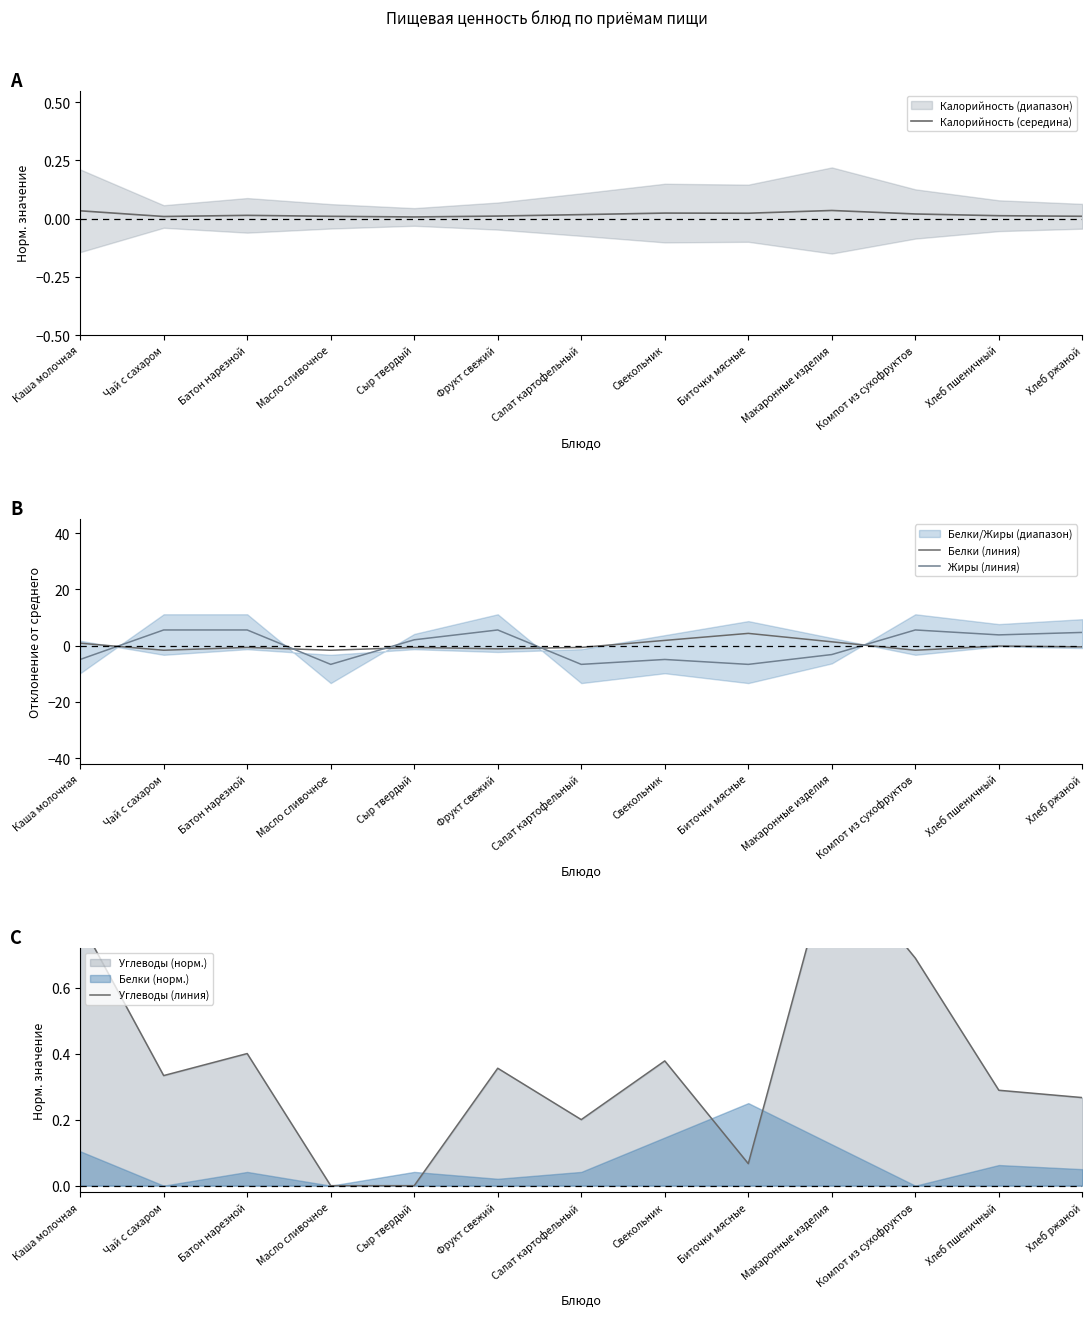

At which category does Углеводы (линия) reach its first local valley?

Чай с сахаром